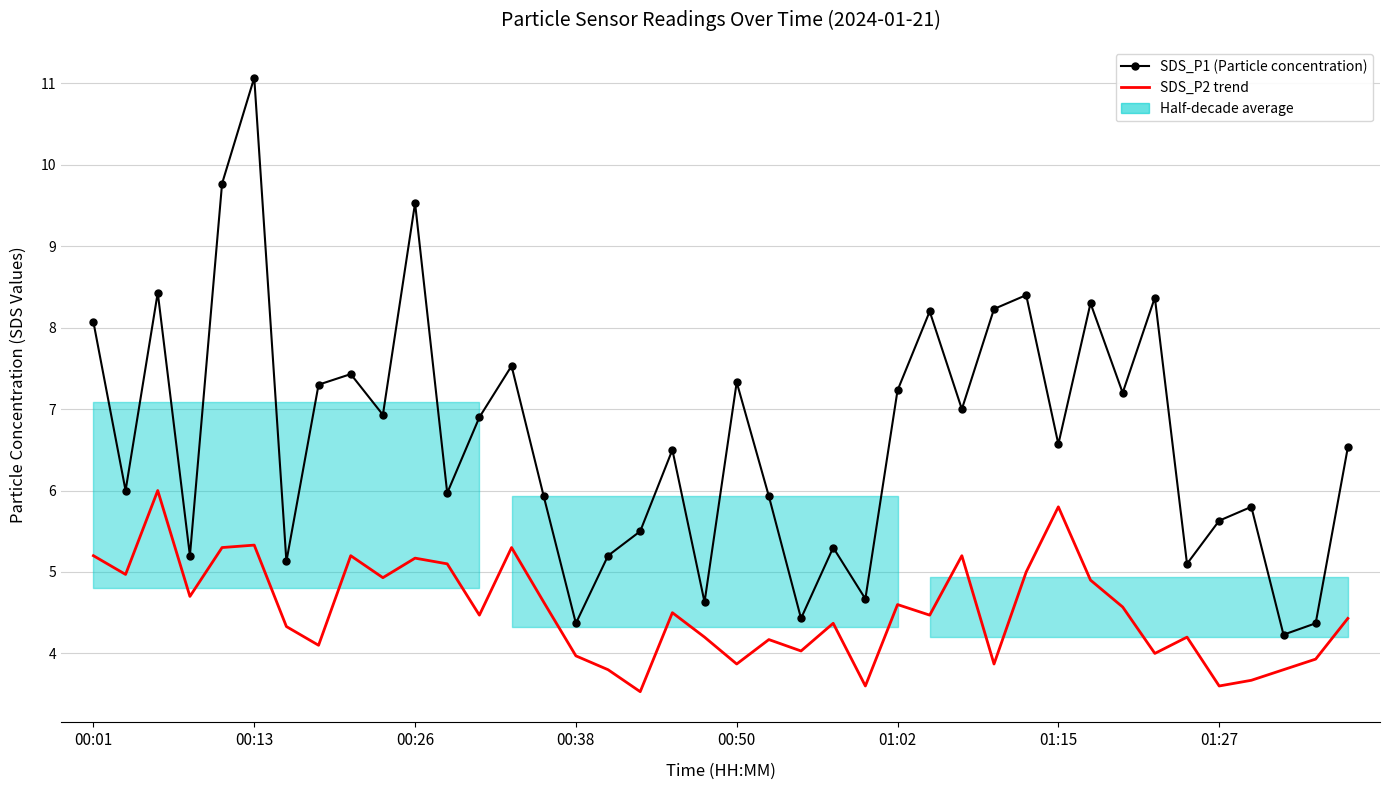

True or false: SDS_P1 (Particle concentration) and SDS_P2 trend intersect in this chart.

False